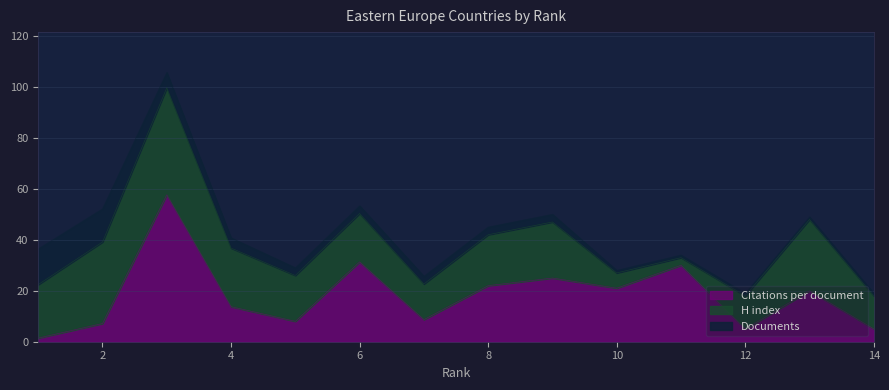

What is the value of the H index point at the 10th from the left?

6.0